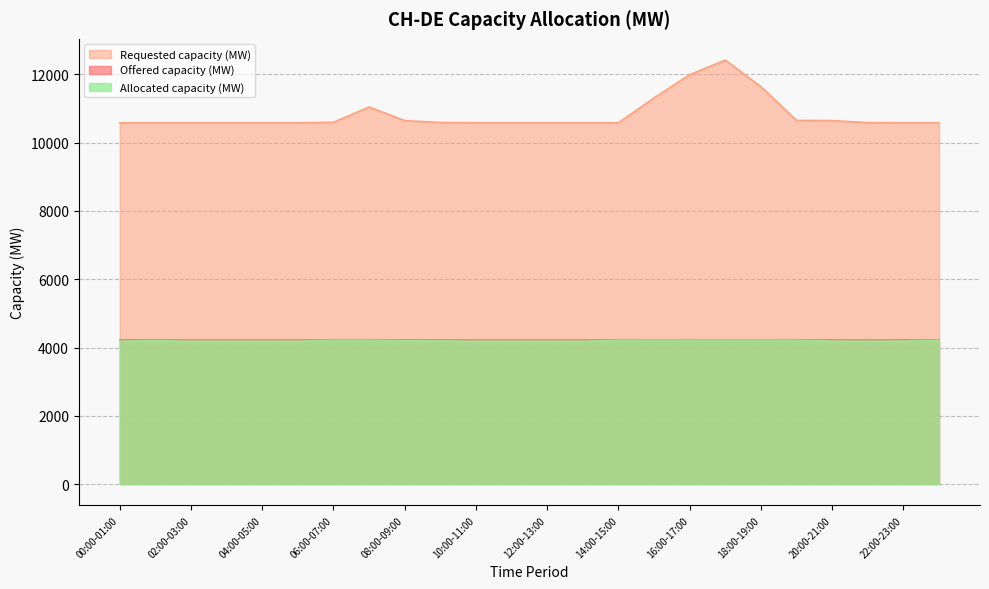

At which label does Allocated capacity (MW) reach its peak?

15:00-16:00